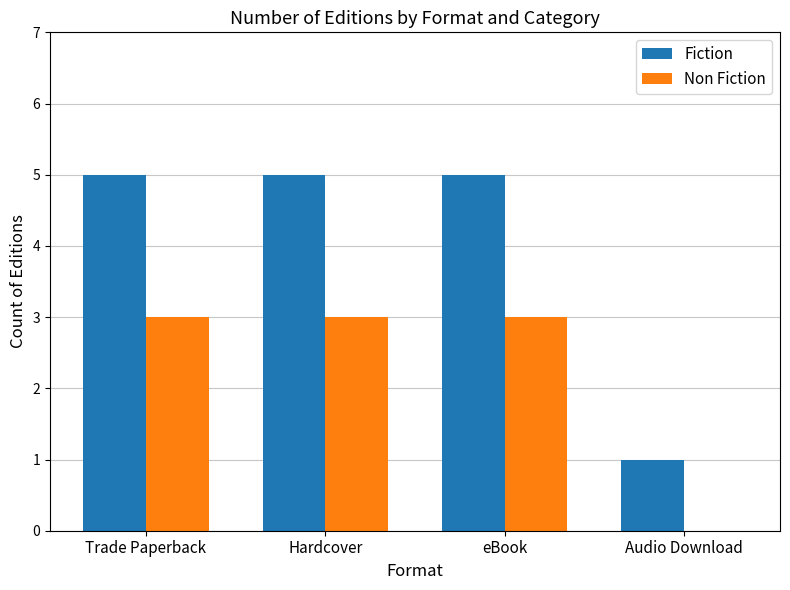

What is the sum of the Non Fiction values at Trade Paperback and eBook?

6